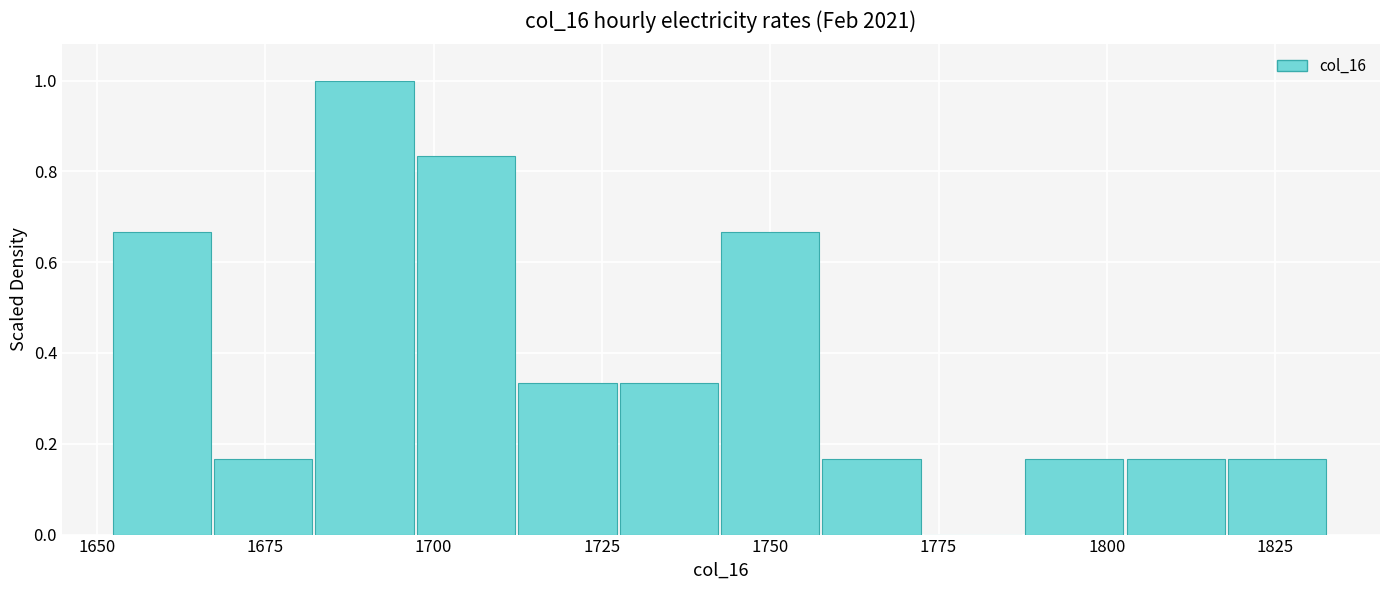

Around what value on the x-axis is the tallest bar? Give the approximate position of its centre, as read against the axis.

1690